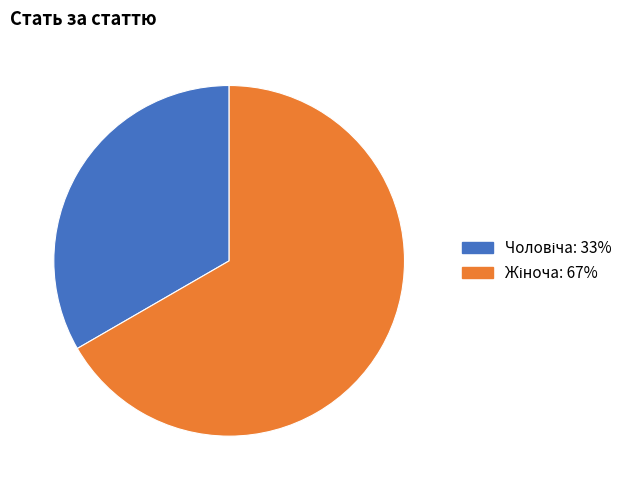

Is it true that Жіноча is 81% of the pie?

False